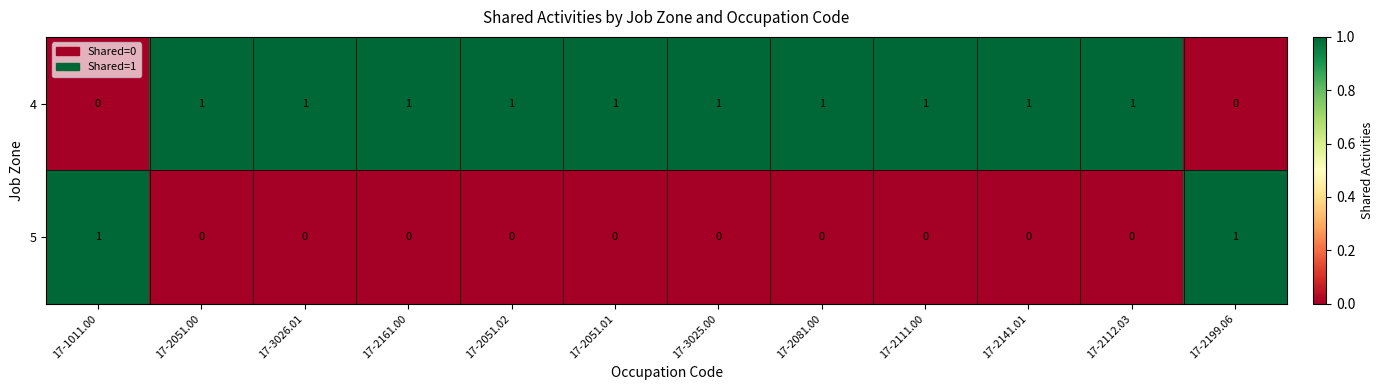

Is it true that 5 equals 0 at 17-2161.00?

True